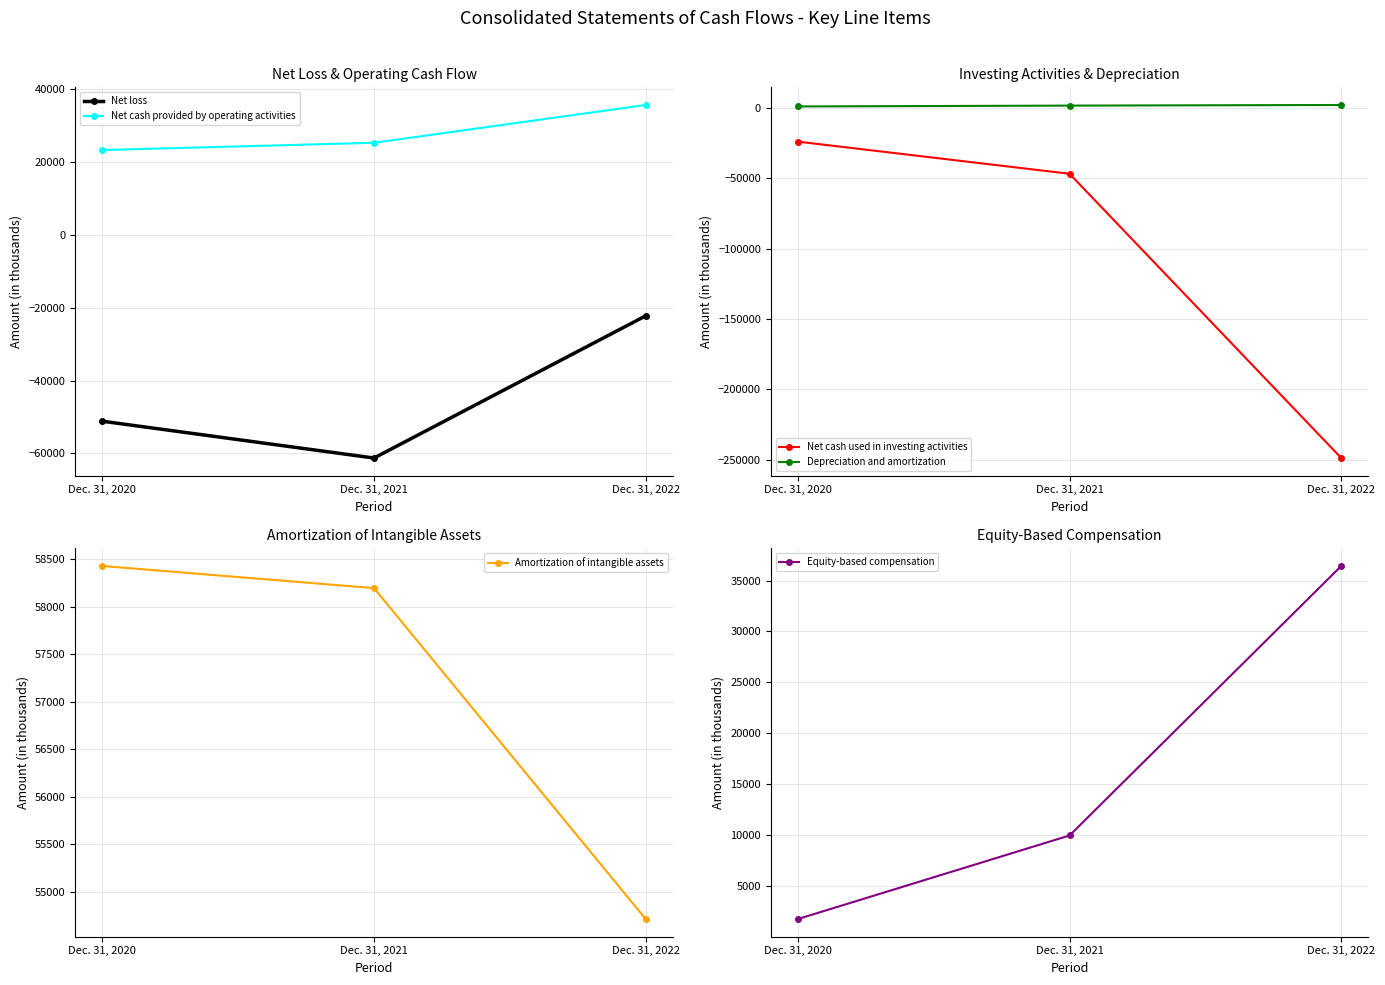

Between Dec. 31, 2020 and Dec. 31, 2022, which series saw the biggest shift?

Net cash used in investing activities